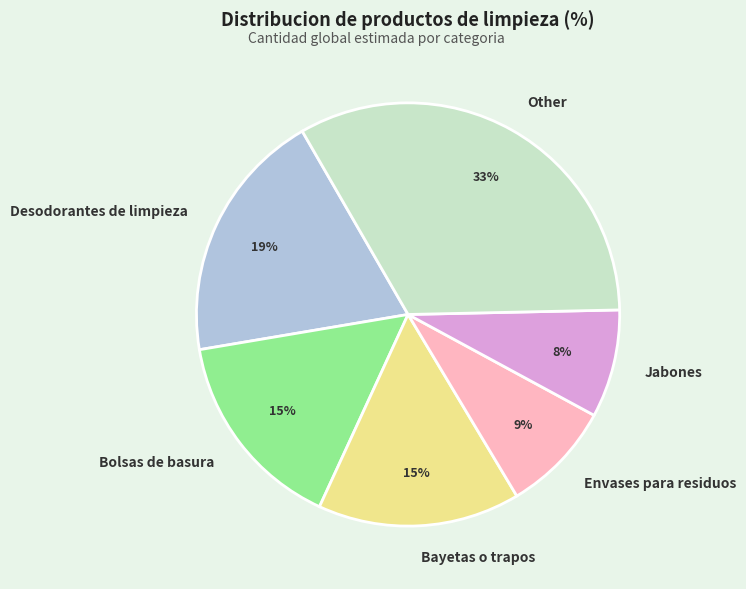

What percentage is the Jabones slice, to the nearest percent?

8%